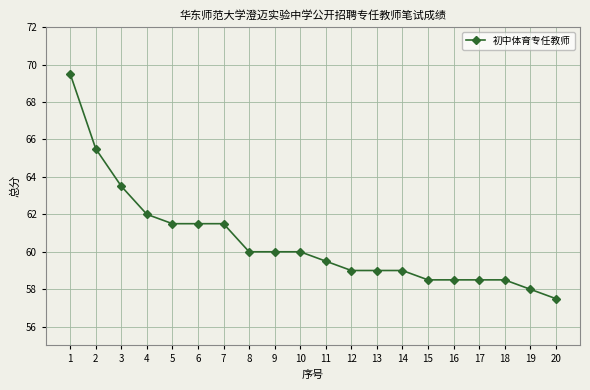

What is the approximate value at 7?

61.5